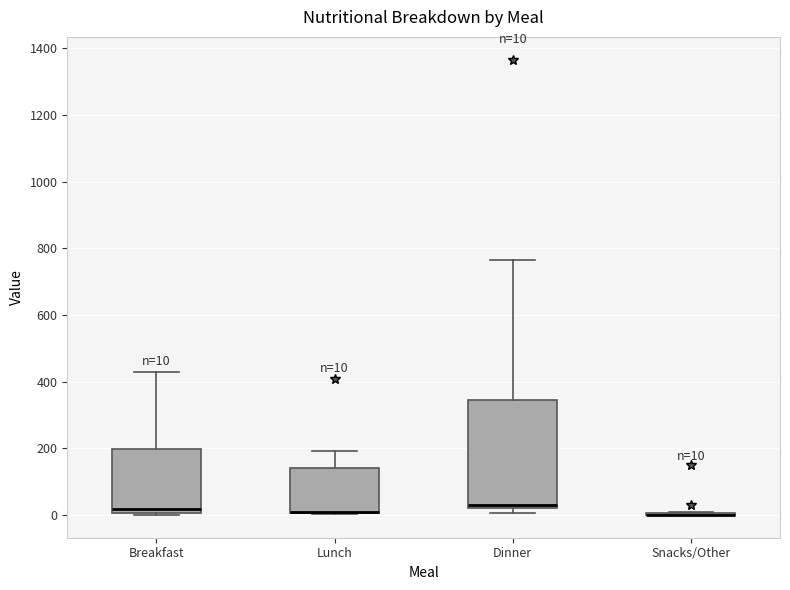

Which box is the tallest, from its lower edge to its upper edge?

Dinner